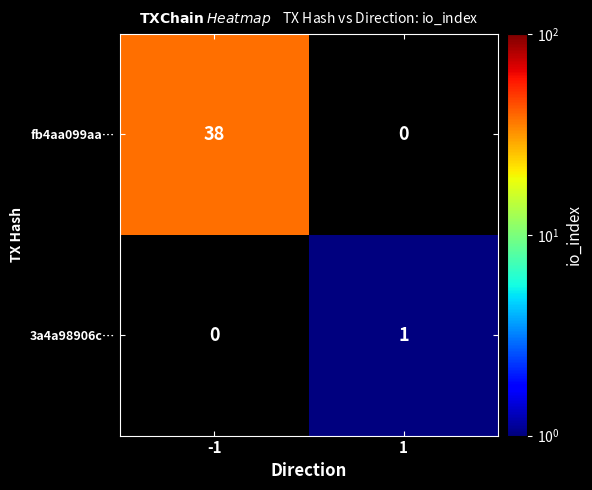

What is the minimum value shown in the chart?

1.0